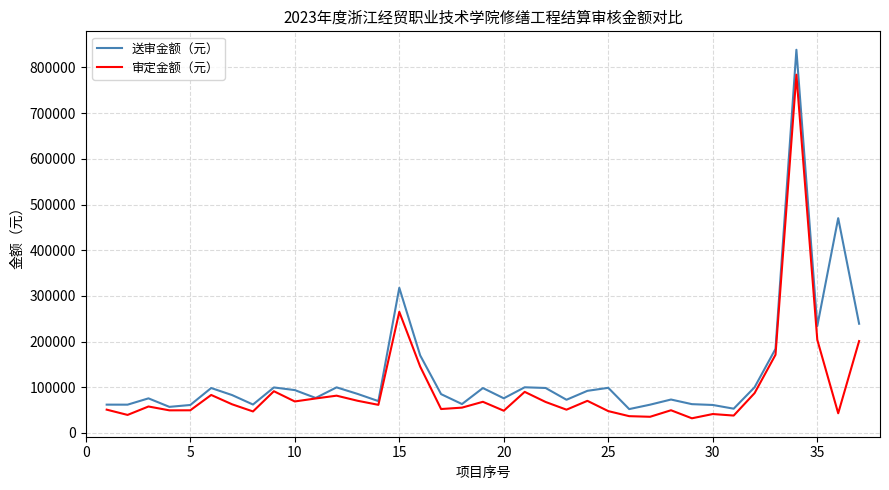

List the series in order of their peak value, highest first.

送审金额（元）, 审定金额（元）